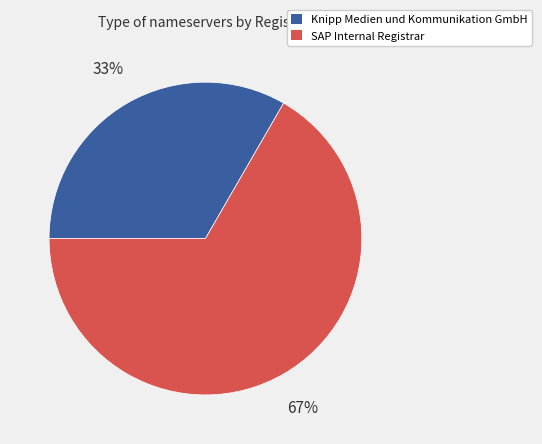

To the nearest percent, what is the combined percentage of SAP Internal Registrar and Knipp Medien und Kommunikation GmbH?

100%